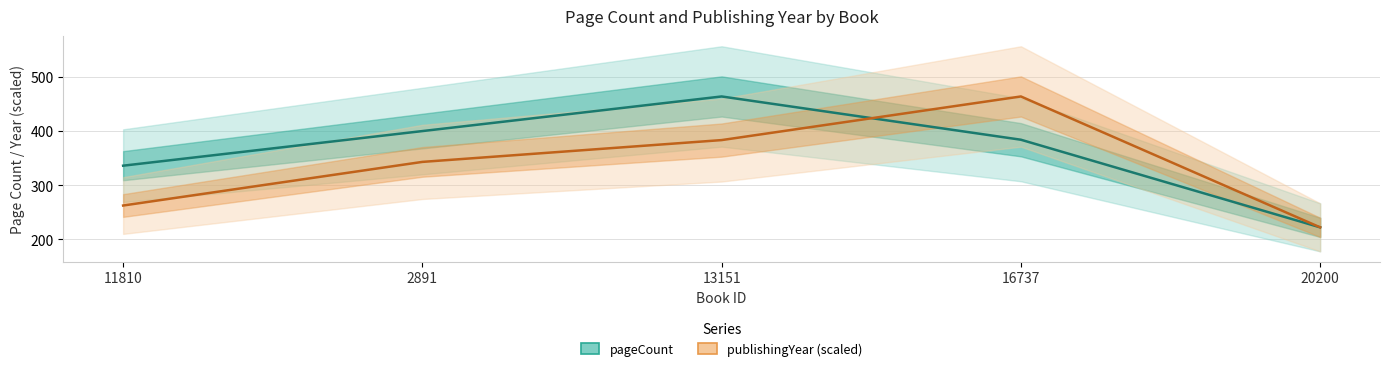

Reading left to right, what are all the values shown in this chart?

pageCount: 11810=336.0	2891=400.0	13151=464.0	16737=384.0	20200=222.0
publishingYear (scaled): 11810=262.3	2891=343.0	13151=383.3	16737=464.0	20200=222.0